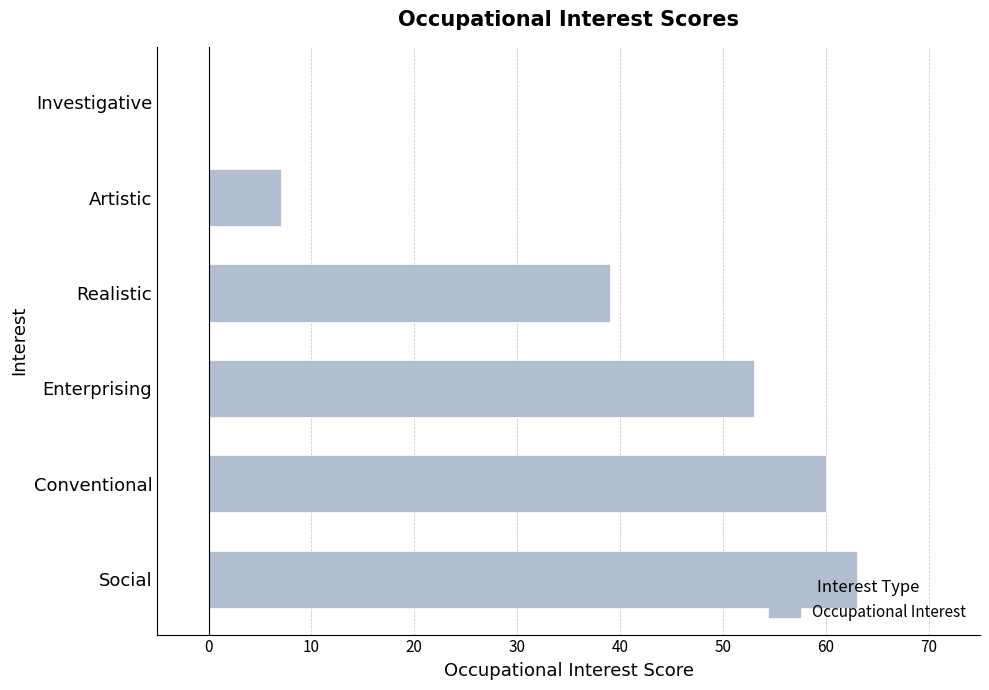

Where is the data nearest to the value 31?

Realistic